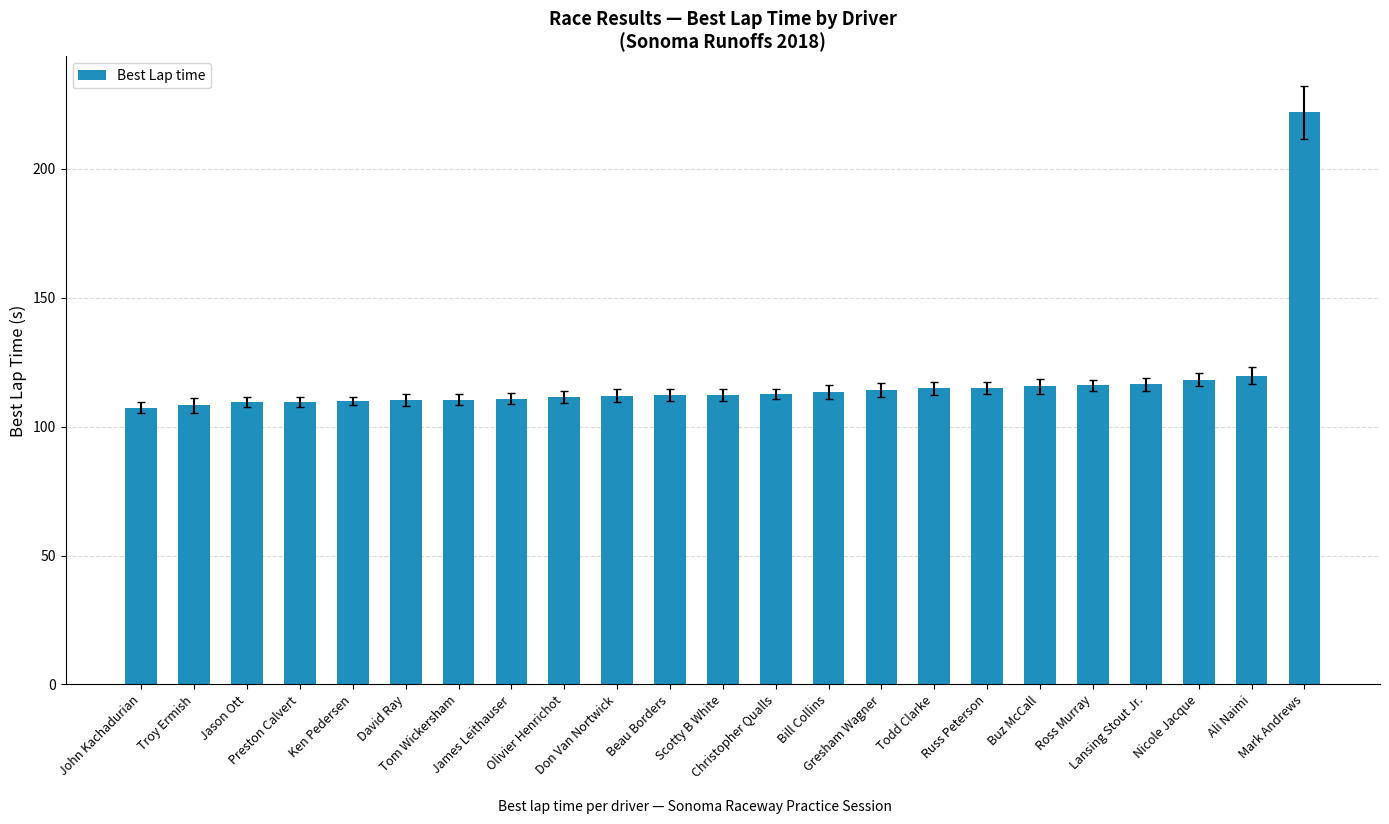

The value at Olivier Henrichot is 61.3. True or false?

False